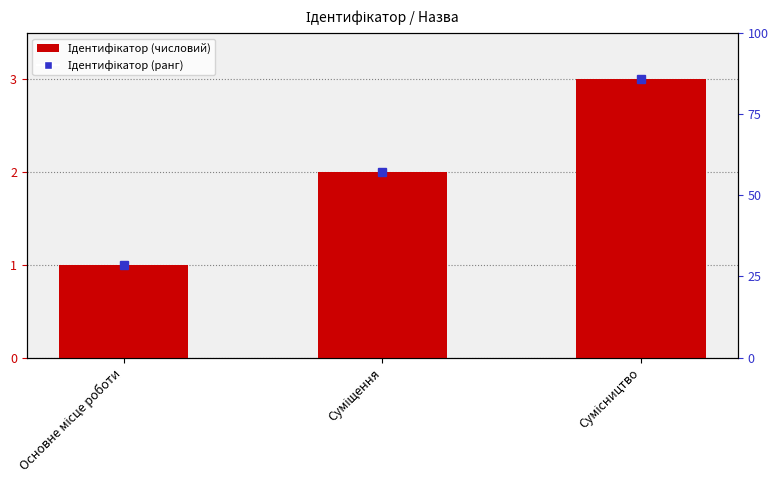

What is the greatest value displayed?

3